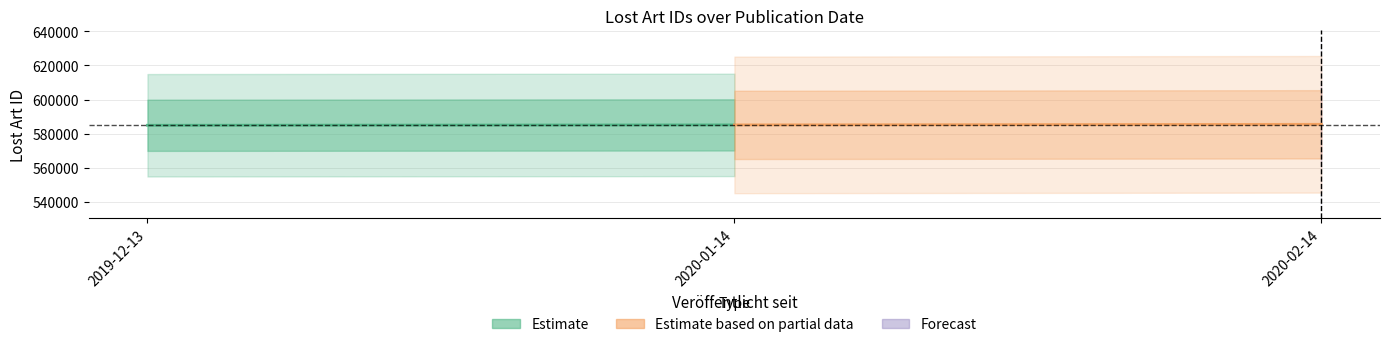

True or false: Estimate has a value of 342851 at 2019-12-13.

False